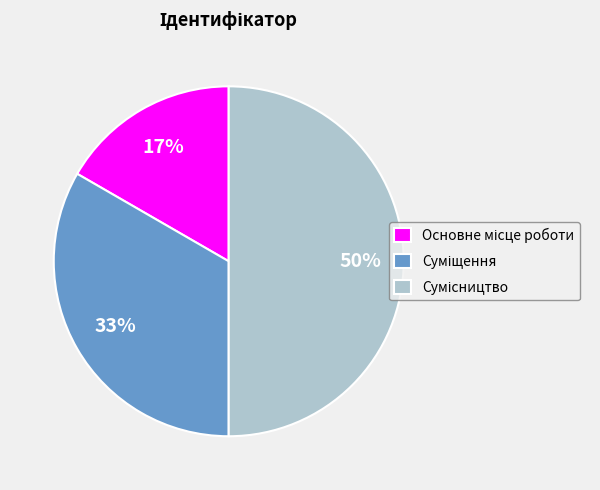

To the nearest percent, what is the average slice percentage?

33%